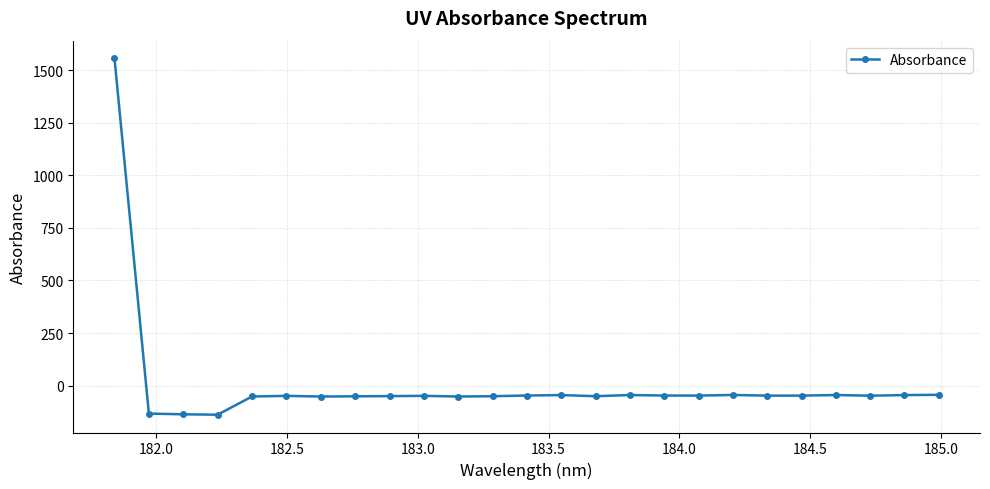

What is the greatest value displayed?

1556.5